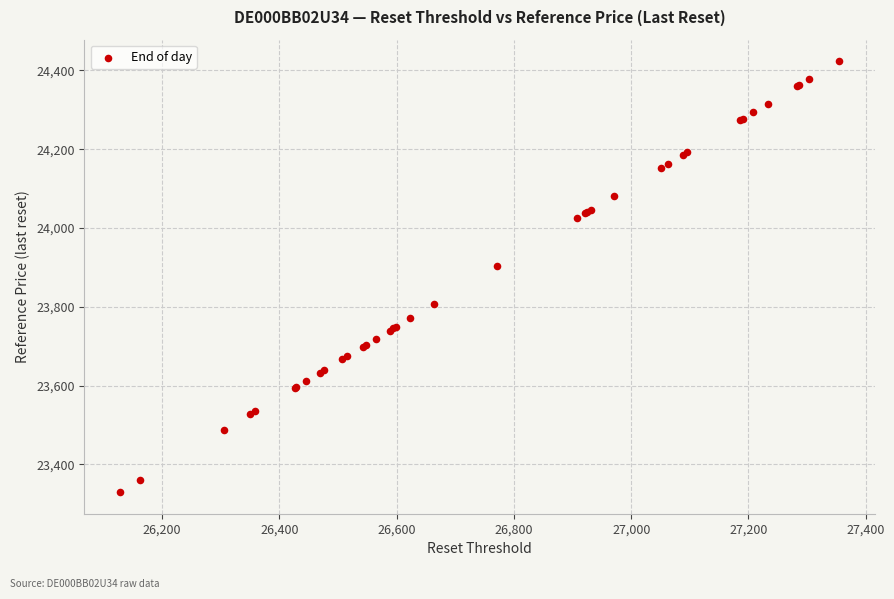

What Y value in the scatter plot is closest to 23876?

23902.2